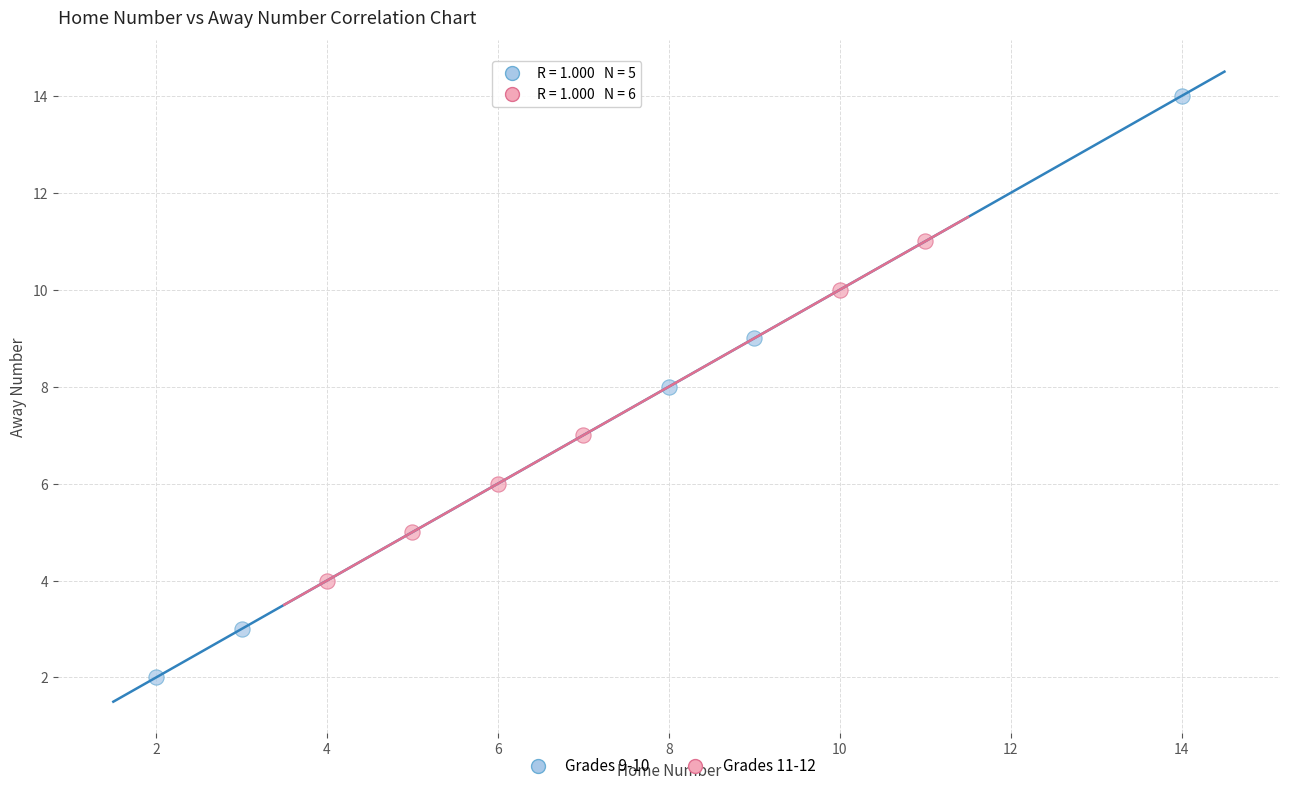

Which series contains the highest Y value?

Grades 9-10